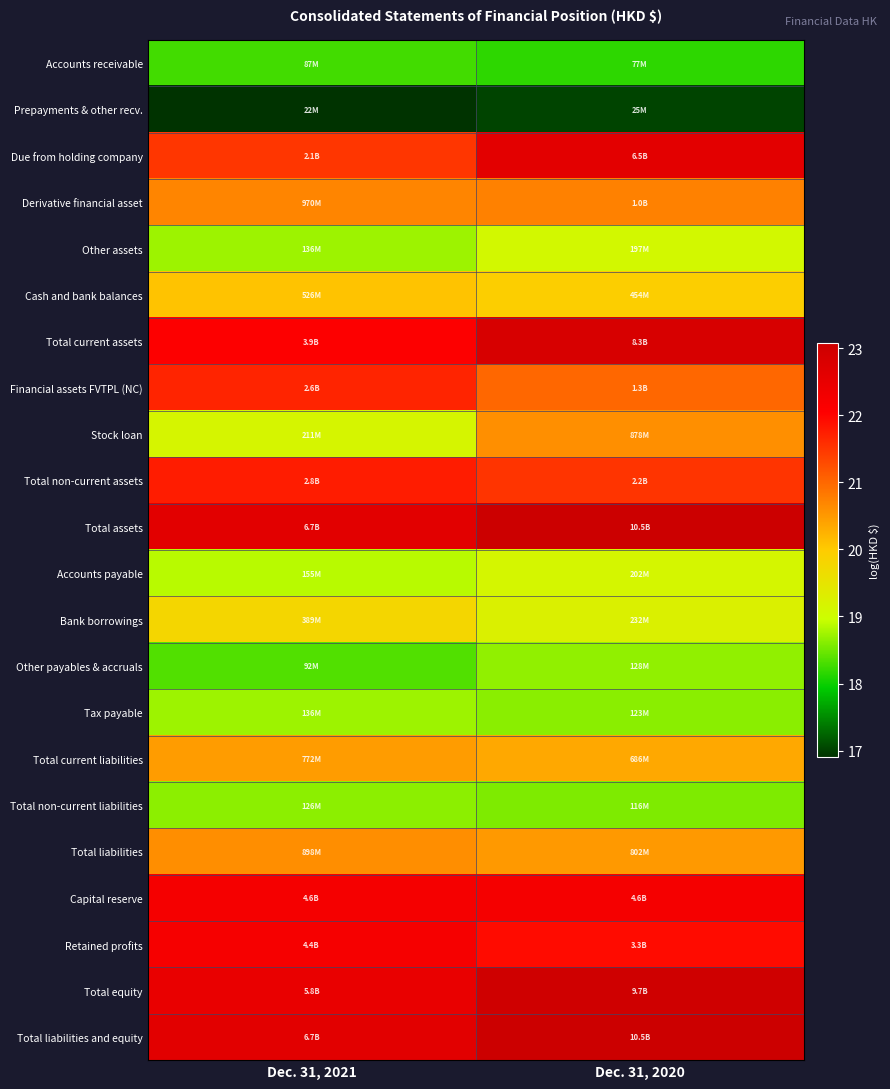

Reading left to right, transcribe all the data shown in this chart.

Accounts receivable: Dec. 31, 2021=18.3	Dec. 31, 2020=18.2
Prepayments & other recv.: Dec. 31, 2021=16.9	Dec. 31, 2020=17.0
Due from holding company: Dec. 31, 2021=21.5	Dec. 31, 2020=22.6
Derivative financial asset: Dec. 31, 2021=20.7	Dec. 31, 2020=20.7
Other assets: Dec. 31, 2021=18.7	Dec. 31, 2020=19.1
Cash and bank balances: Dec. 31, 2021=20.1	Dec. 31, 2020=19.9
Total current assets: Dec. 31, 2021=22.1	Dec. 31, 2020=22.8
Financial assets FVTPL (NC): Dec. 31, 2021=21.7	Dec. 31, 2020=21.0
Stock loan: Dec. 31, 2021=19.2	Dec. 31, 2020=20.6
Total non-current assets: Dec. 31, 2021=21.8	Dec. 31, 2020=21.5
Total assets: Dec. 31, 2021=22.6	Dec. 31, 2020=23.1
Accounts payable: Dec. 31, 2021=18.9	Dec. 31, 2020=19.1
Bank borrowings: Dec. 31, 2021=19.8	Dec. 31, 2020=19.3
Other payables & accruals: Dec. 31, 2021=18.3	Dec. 31, 2020=18.7
Tax payable: Dec. 31, 2021=18.7	Dec. 31, 2020=18.6
Total current liabilities: Dec. 31, 2021=20.5	Dec. 31, 2020=20.3
Total non-current liabilities: Dec. 31, 2021=18.6	Dec. 31, 2020=18.6
Total liabilities: Dec. 31, 2021=20.6	Dec. 31, 2020=20.5
Capital reserve: Dec. 31, 2021=22.2	Dec. 31, 2020=22.2
Retained profits: Dec. 31, 2021=22.2	Dec. 31, 2020=21.9
Total equity: Dec. 31, 2021=22.5	Dec. 31, 2020=23.0
Total liabilities and equity: Dec. 31, 2021=22.6	Dec. 31, 2020=23.1